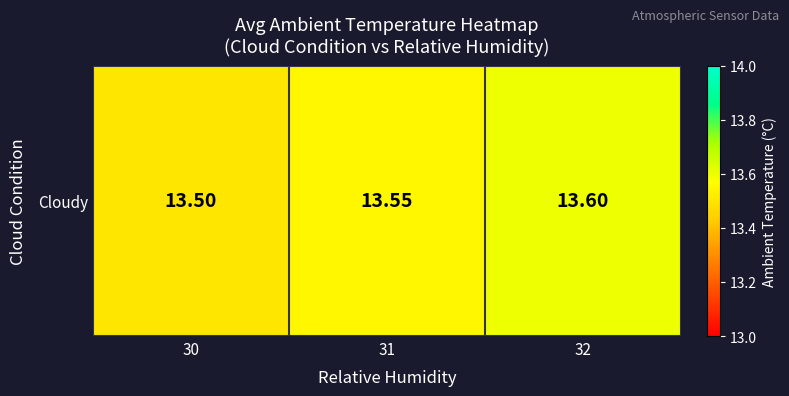

Where is the data nearest to the value 13?

30